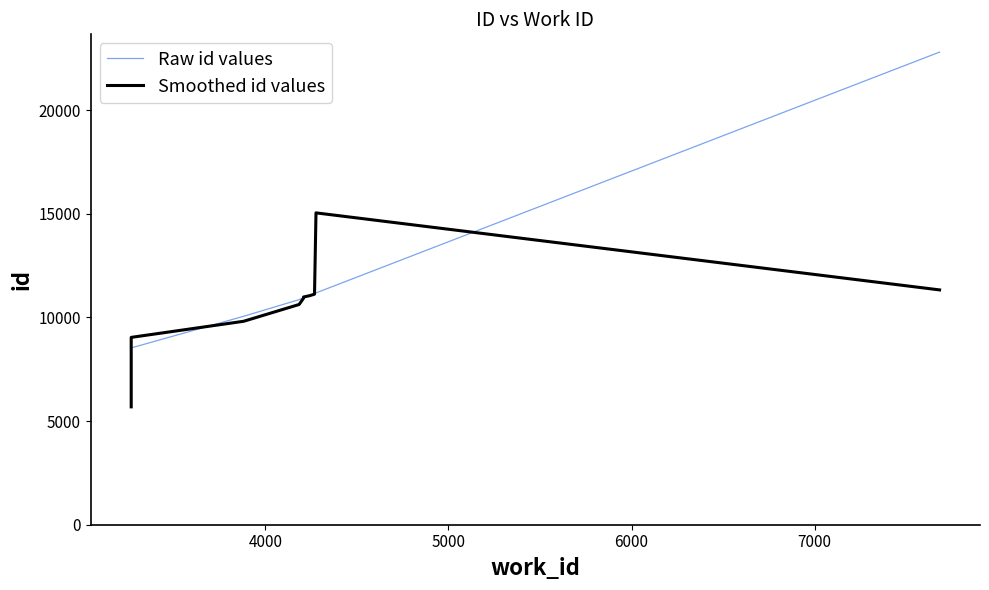

How many distinct data groups are displayed?

2